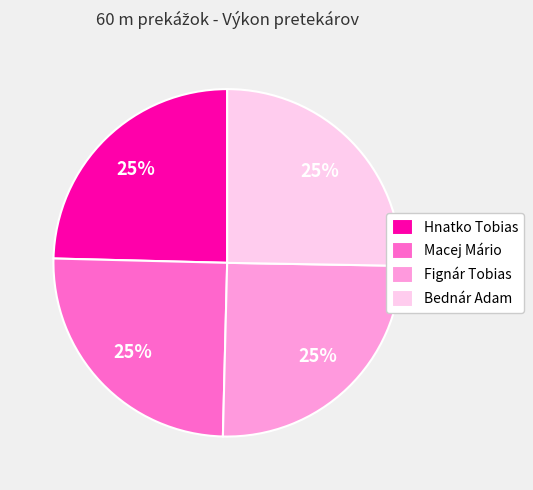

Count the number of slices in the pie.

4